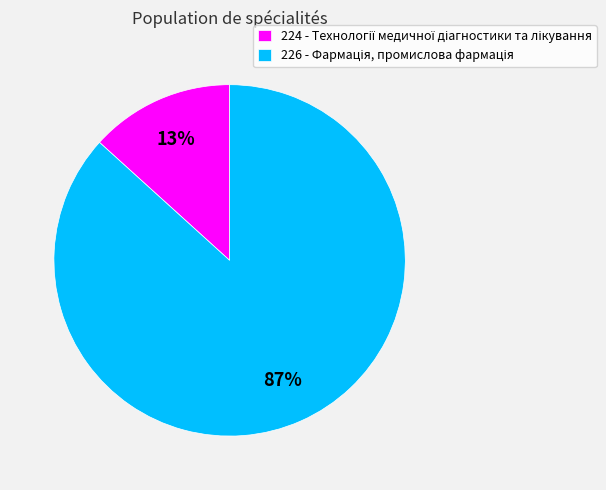

Which category has the biggest portion of the pie?

226